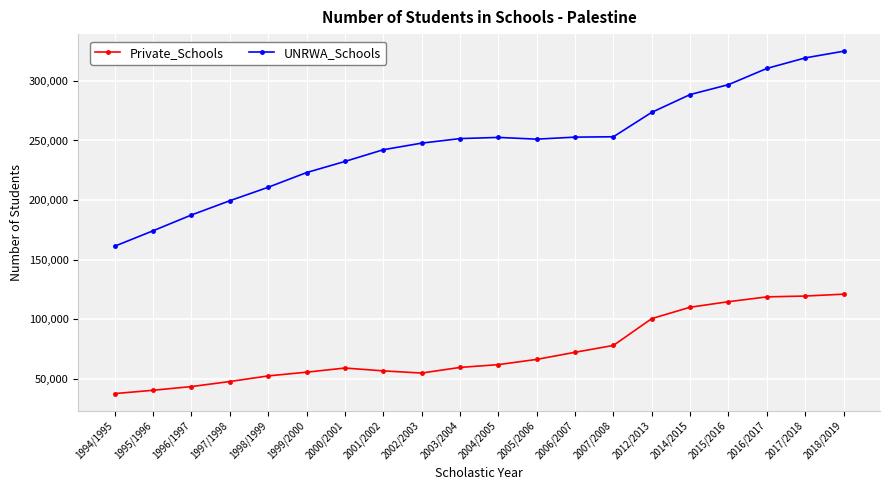

List the series in order of their overall mean, highest first.

UNRWA_Schools, Private_Schools